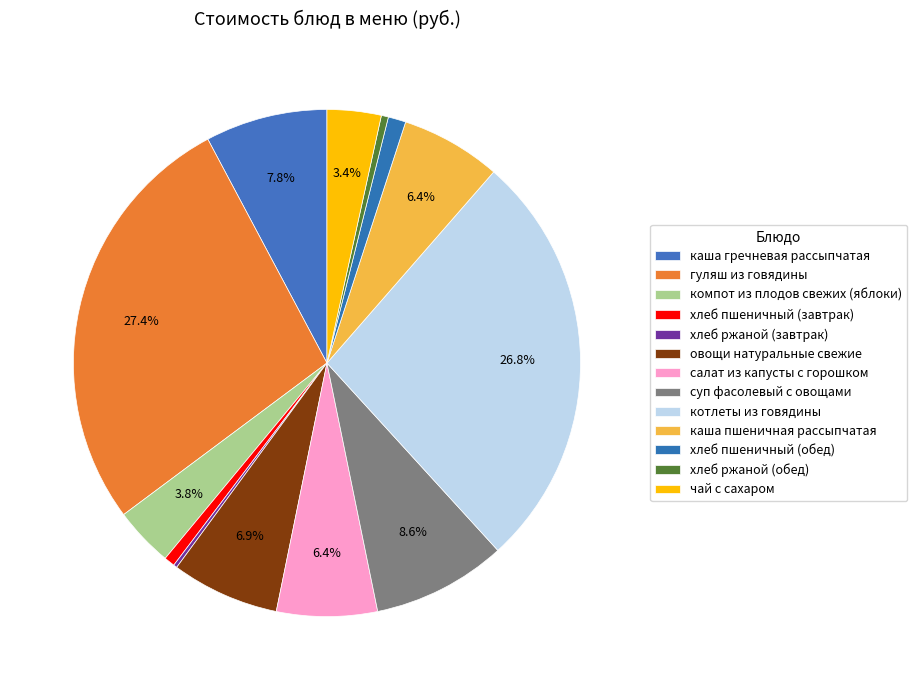

Does суп фасолевый с овощами represent more than half of the total?

No